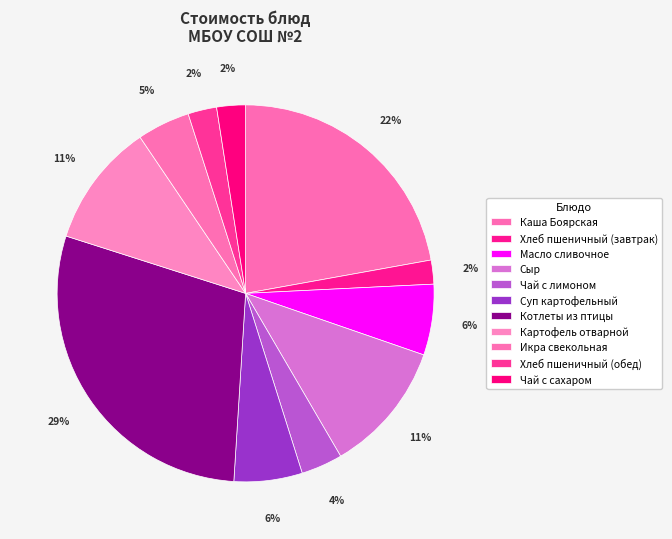

True or false: Сыр accounts for 11% of the total.

True